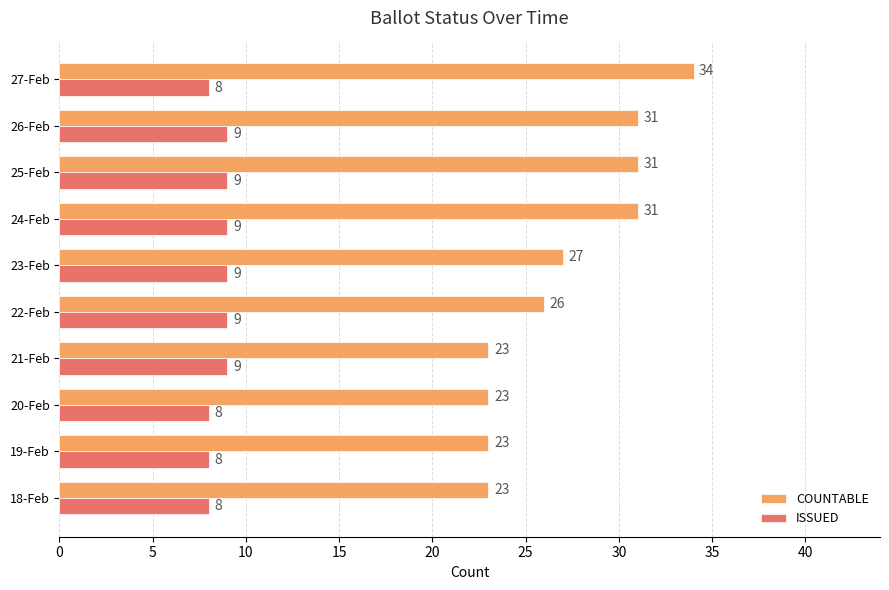

What is the minimum value for ISSUED?

8